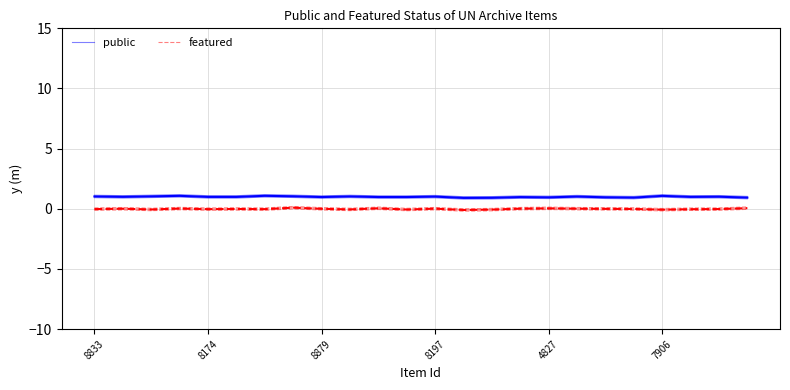

At how many categories does at least one series exceed 0?

24